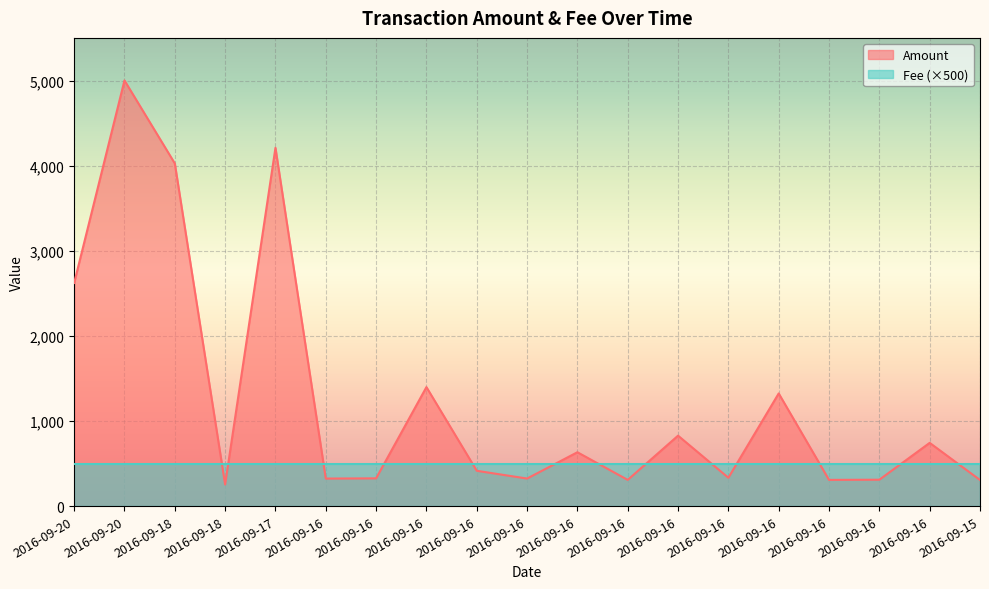

What is the value of the 9th point from the left?

323.9